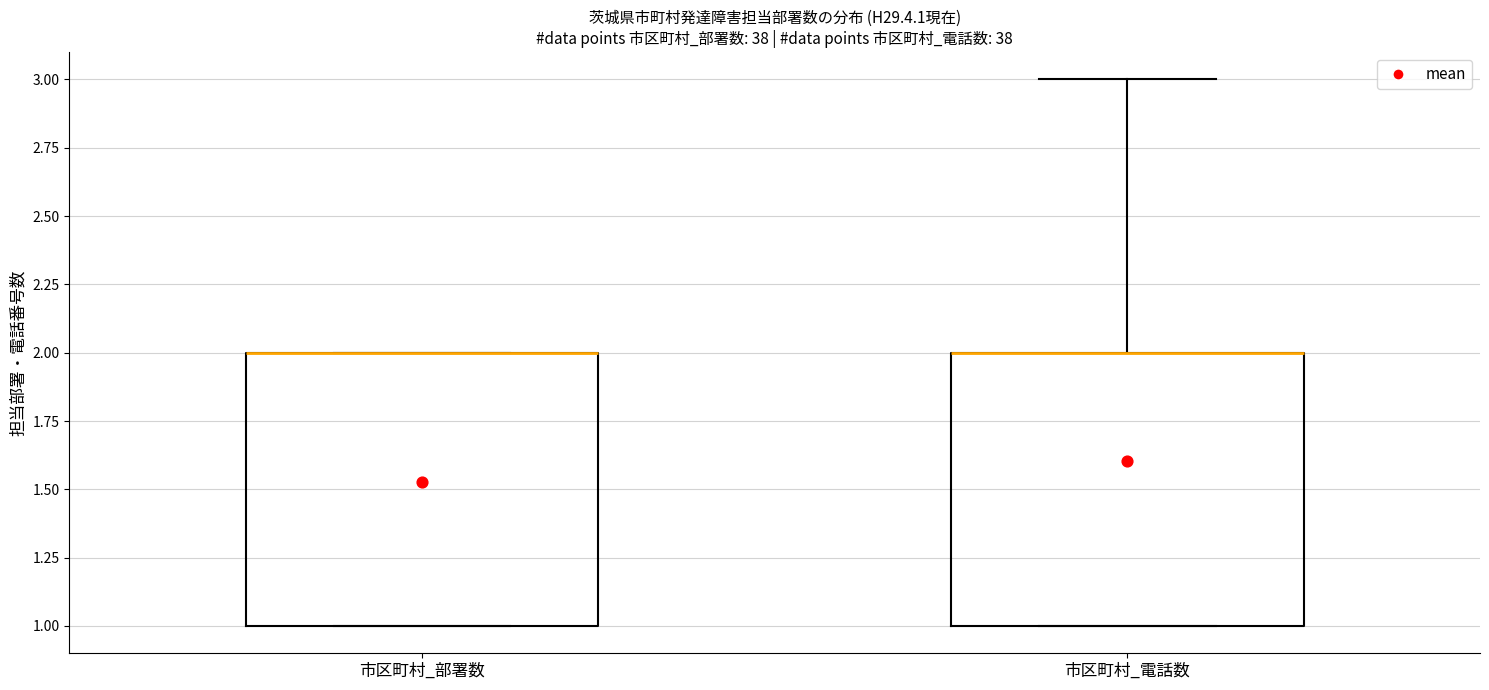

Reading left to right, transcribe this box plot: for each box, give where its median line is, the range the box spans, and where its two whiskers end, as read against the y-axis. The values are not printed on the chart, so give them approximately, as read against the axis.

市区町村_部署数: median 2 (drawn on the box's upper edge), box 1 to 2, whiskers 1 to 2
市区町村_電話数: median 2 (drawn on the box's upper edge), box 1 to 2, whiskers 1 to 3